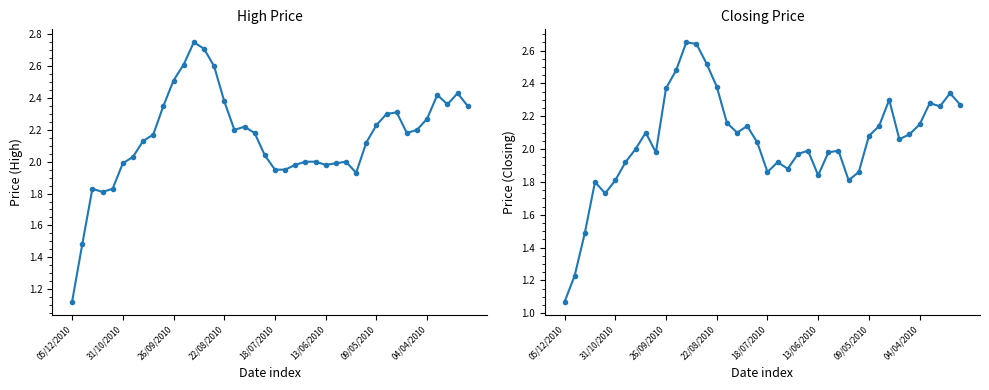

What is the label of the 30th point from the left?

29